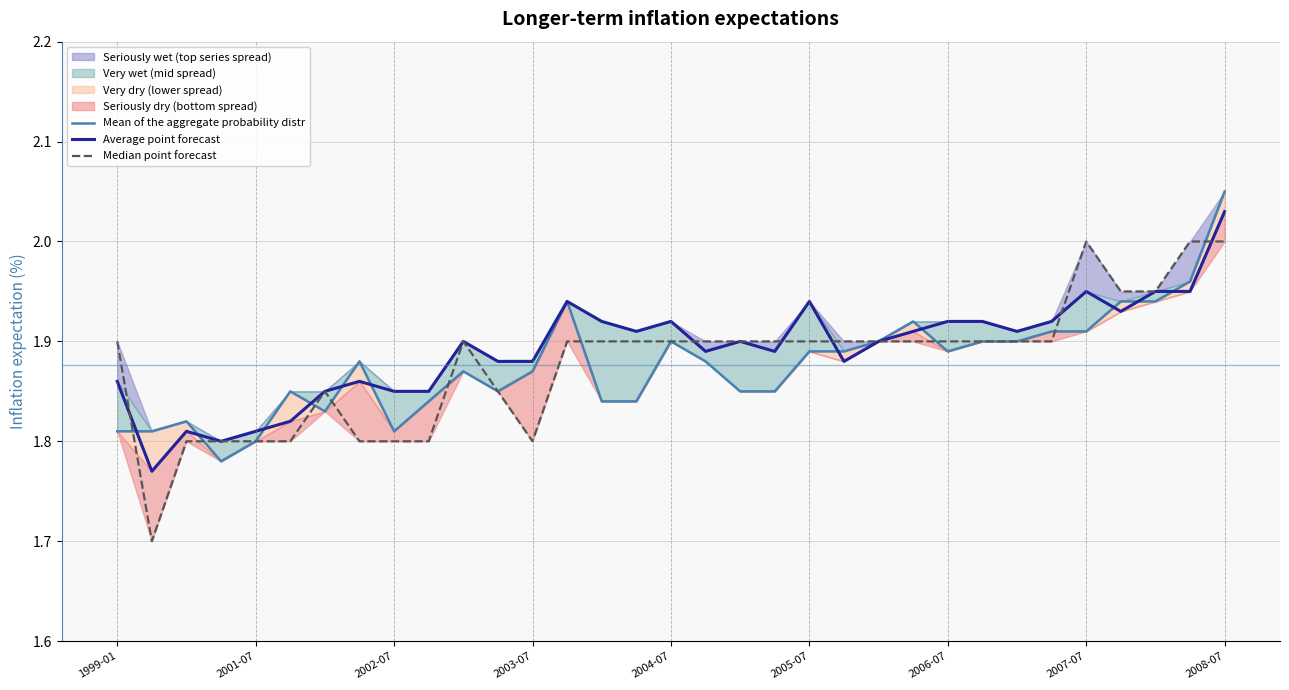

At which label does Average point forecast reach its peak?

2008-07